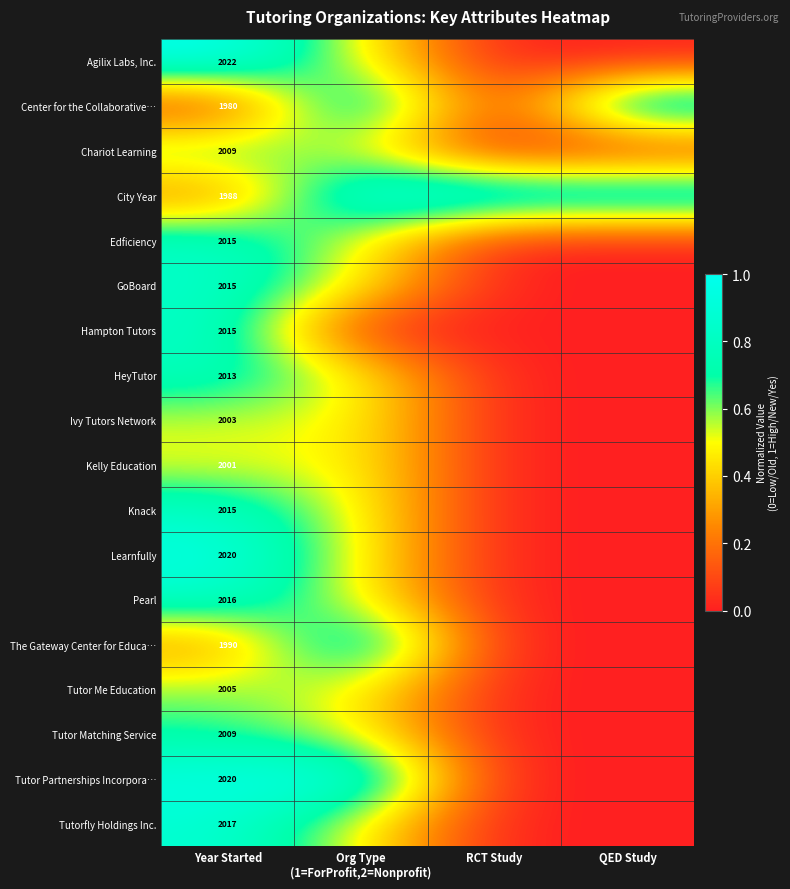

The The Gateway Center for Educa… series shows 1990.0 at Year Started. True or false?

True